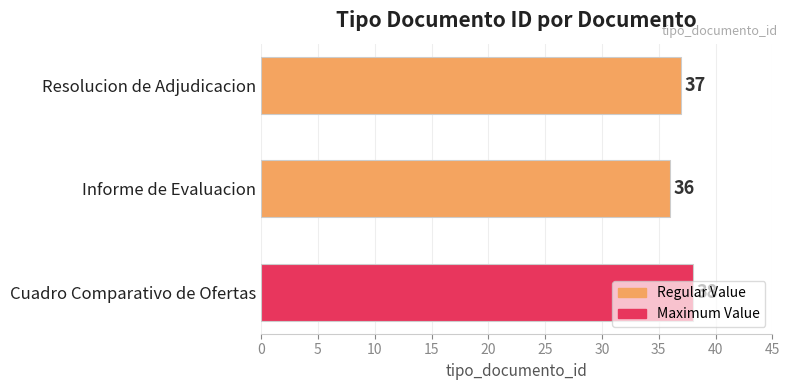

How many values are between 36 and 38?

3